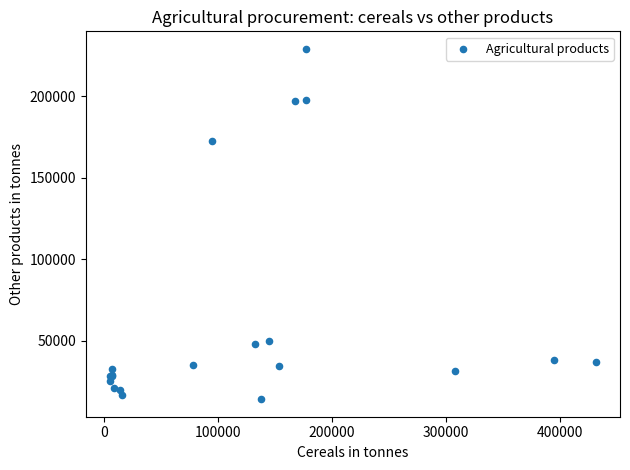

What Y value in the scatter plot is closest to 121573?

172658